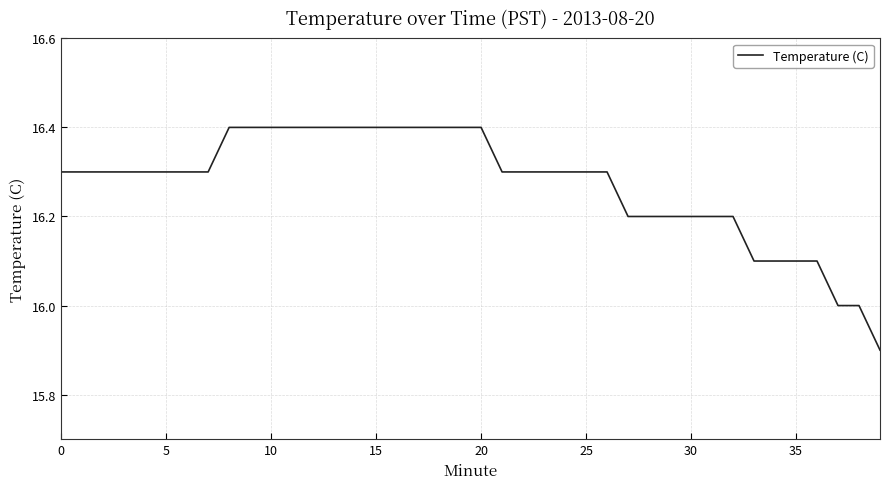

What is the minimum value shown in the chart?

15.9